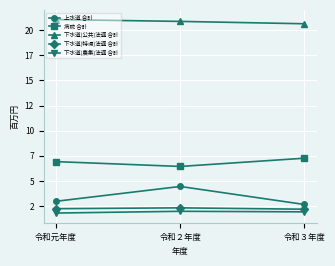

Does the chart have visible grid lines?

Yes